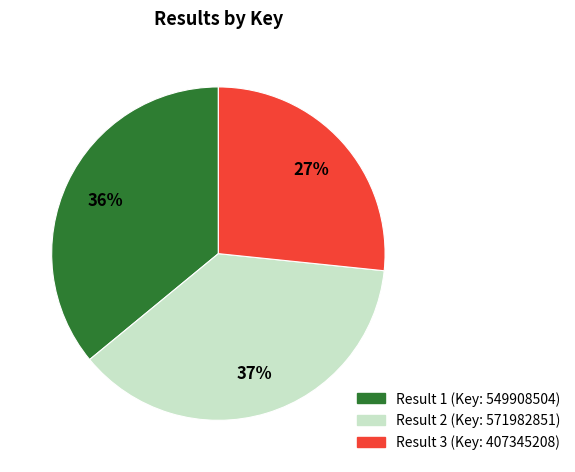

To the nearest percent, what is the average slice percentage?

33%